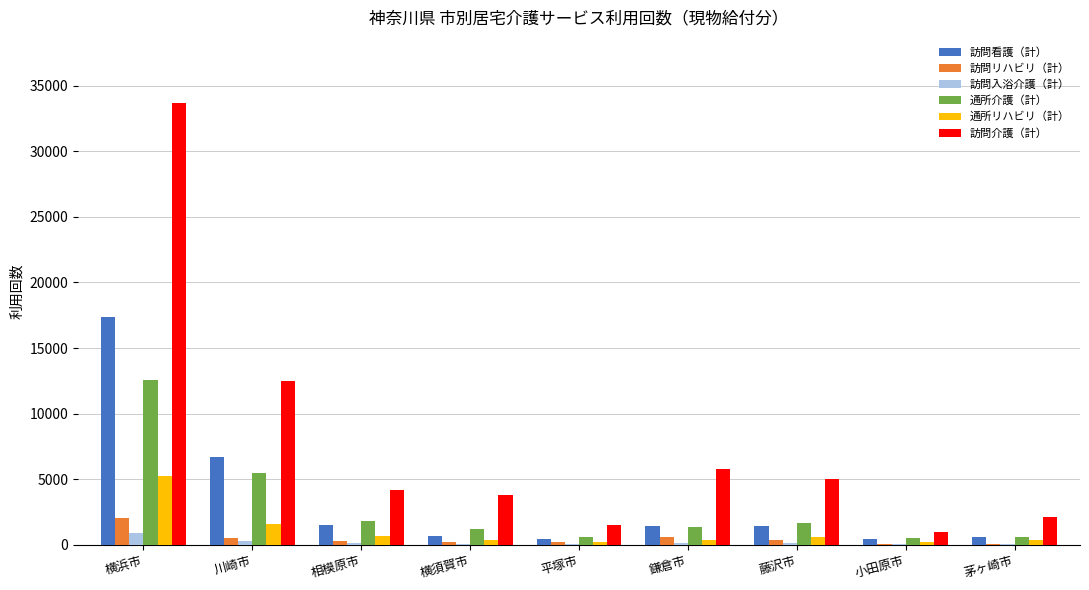

What is the spread (max minus min) of values at 茅ヶ崎市?

2047